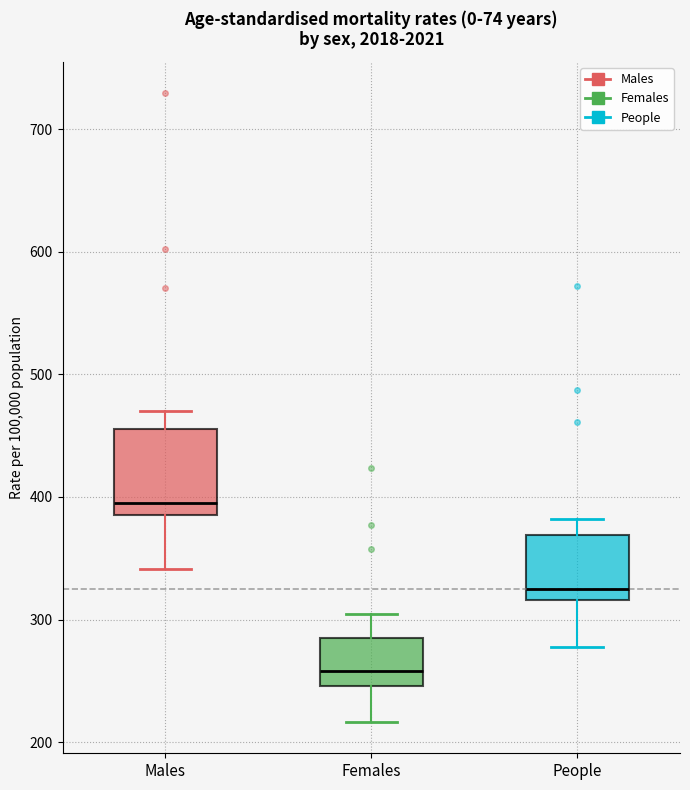

Reading left to right, transcribe this box plot: for each box, give where its median line is, the range the box spans, and where its two whiskers end, as read against the y-axis. The values are not printed on the chart, so give them approximately, as read against the axis.

Males: median 390 (just above the box's lower edge), box 390 to 460, whiskers 340 to 470
Females: median 260, box 250 to 290, whiskers 220 to 300
People: median 330, box 320 to 370, whiskers 280 to 380